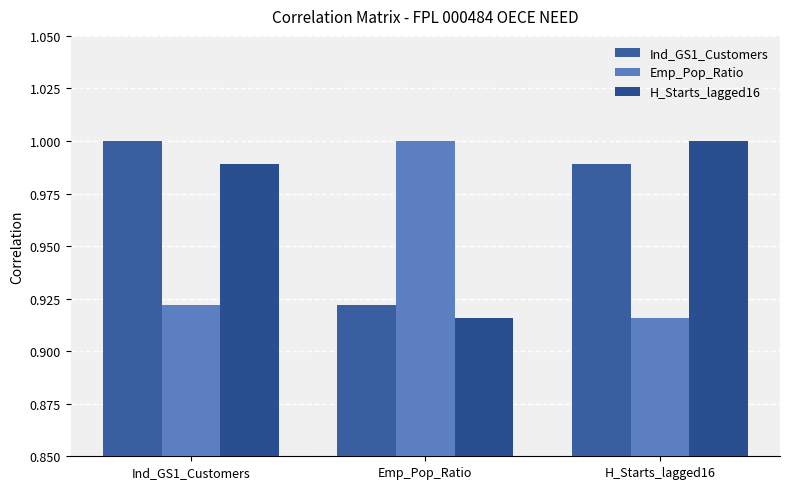

Reading left to right, transcribe all the data shown in this chart.

Ind_GS1_Customers: 1.0	0.9	1.0
Emp_Pop_Ratio: 0.9	1.0	0.9
H_Starts_lagged16: 1.0	0.9	1.0